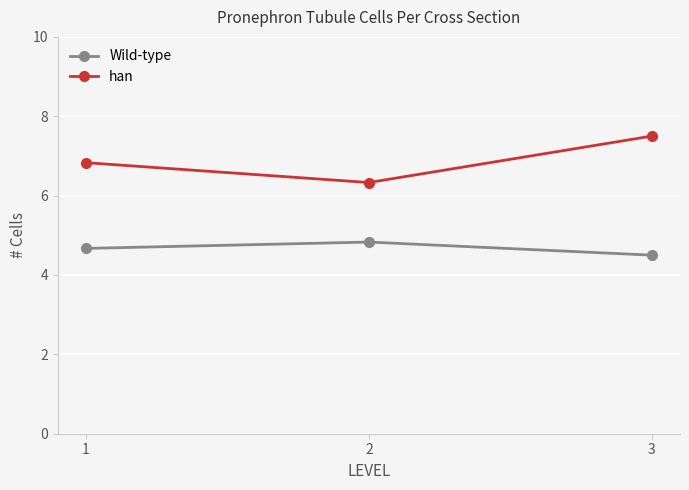

Which series has the widest spread of values?

han